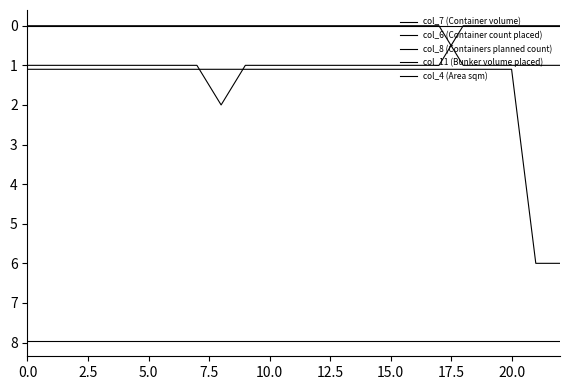

How many lines are shown in the chart?

5